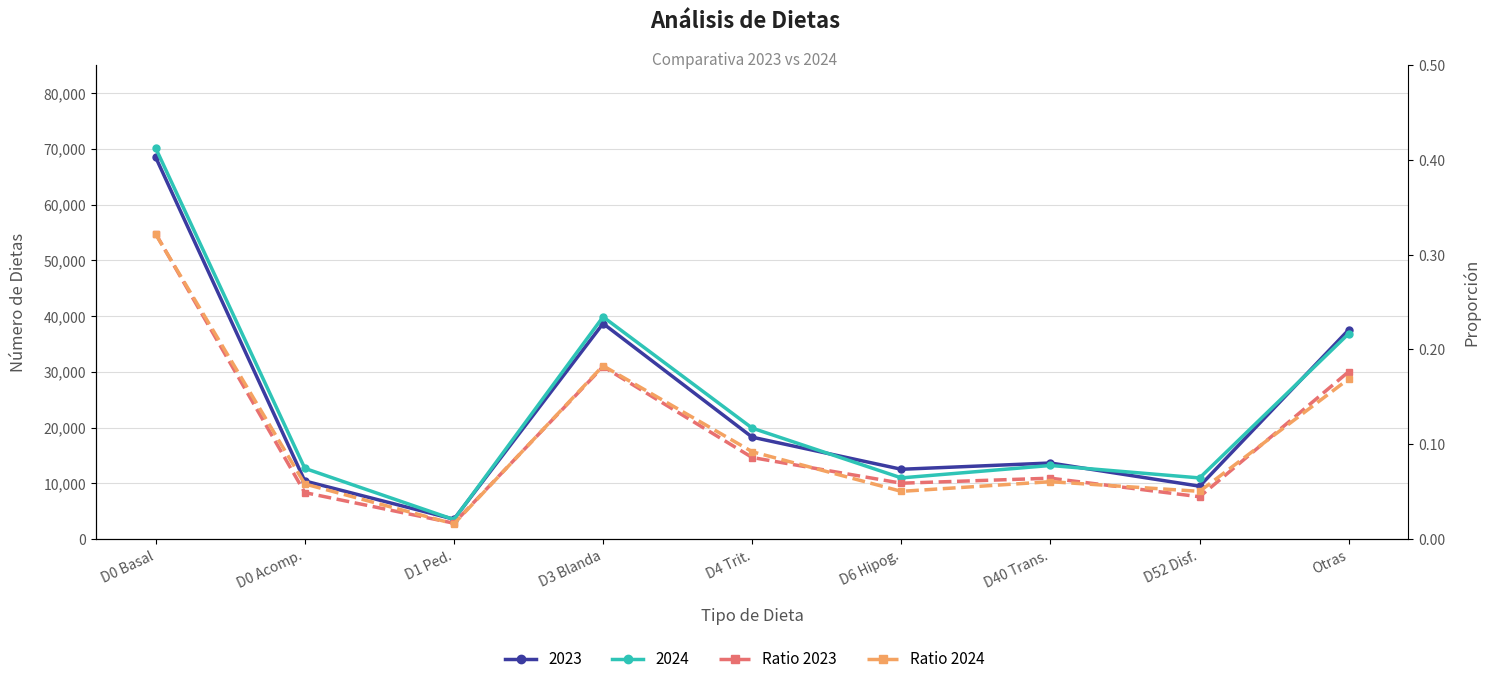

List the labels in order of Ratio 2023 value, largest first.

D0 Basal, D3 Blanda, Otras, D4 Trit., D40 Trans., D6 Hipog., D0 Acomp., D52 Disf., D1 Ped.